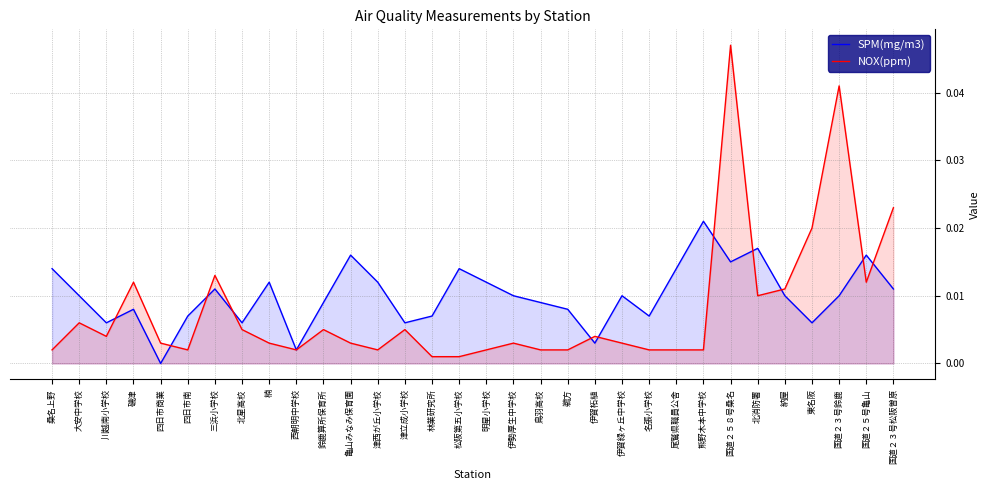

At which label is SPM(mg/m3) closest to 0?

四日市商業